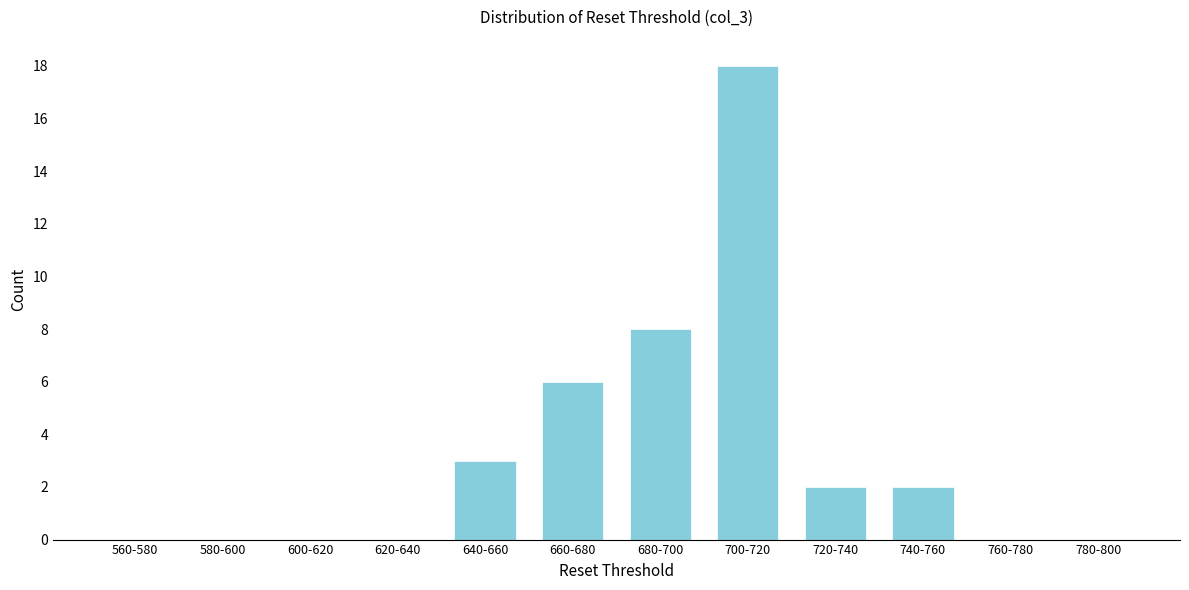

Reading left to right, list all the values displayed in this chart.

560-580=0	580-600=0	600-620=0	620-640=0	640-660=3	660-680=6	680-700=8	700-720=18	720-740=2	740-760=2	760-780=0	780-800=0